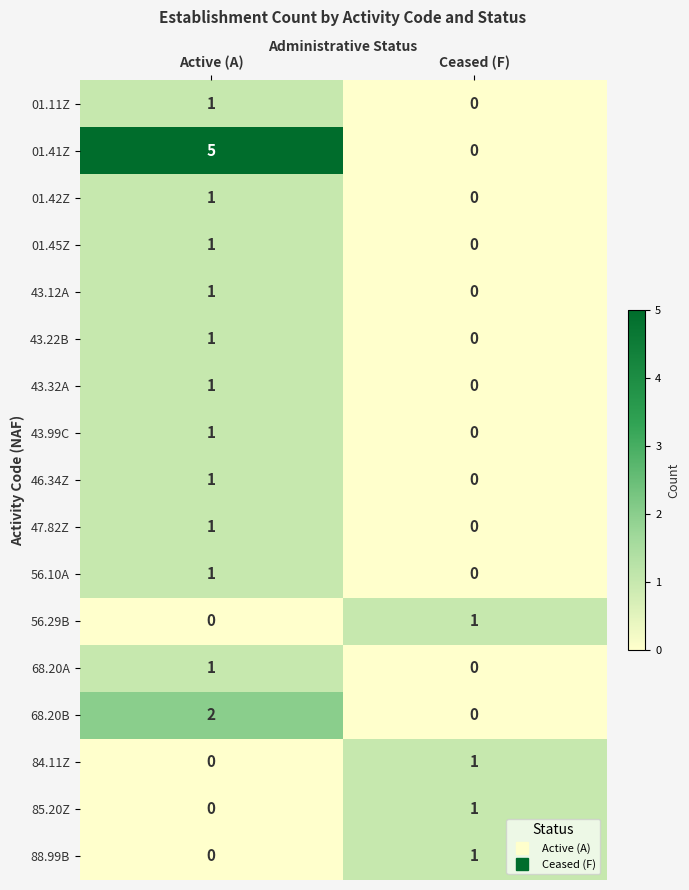

Is it true that 01.45Z equals 1 at Ceased (F)?

False